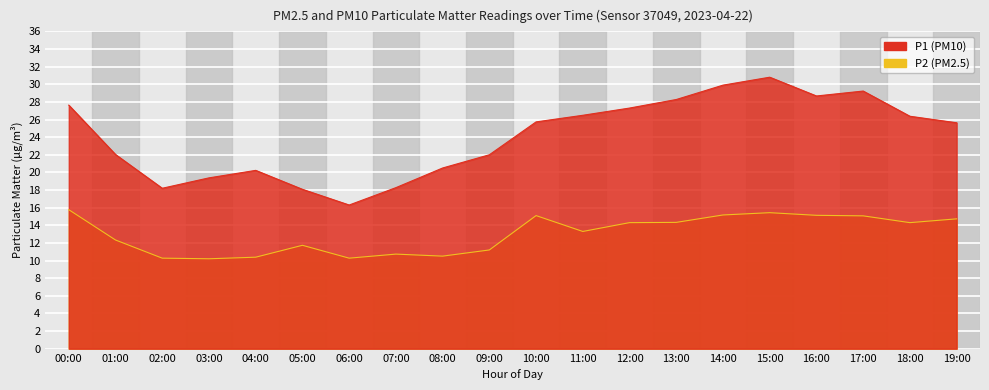

What is the sum of all P2 values?

260.2